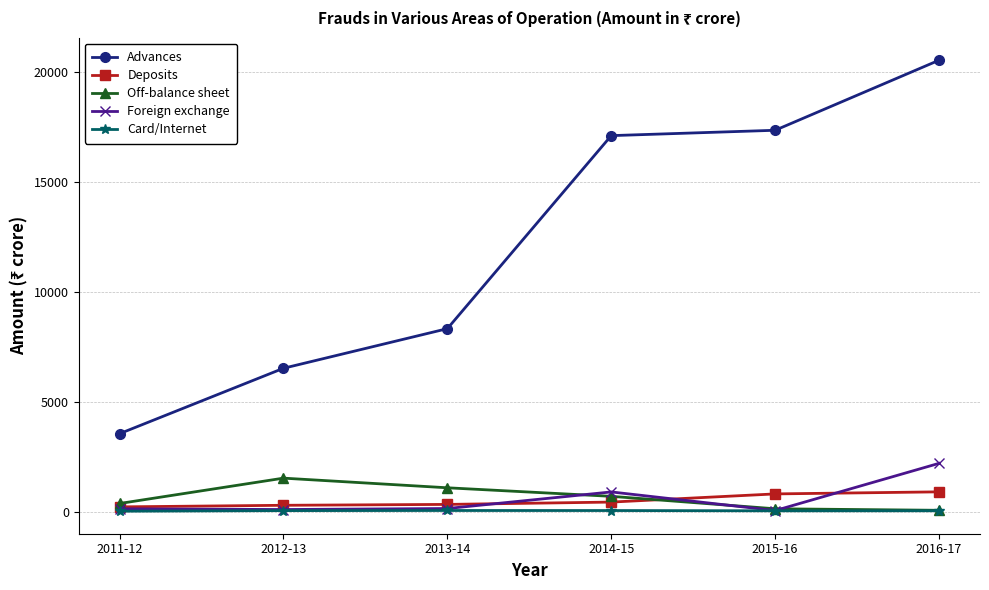

What is the sum of all Foreign exchange values?

3523